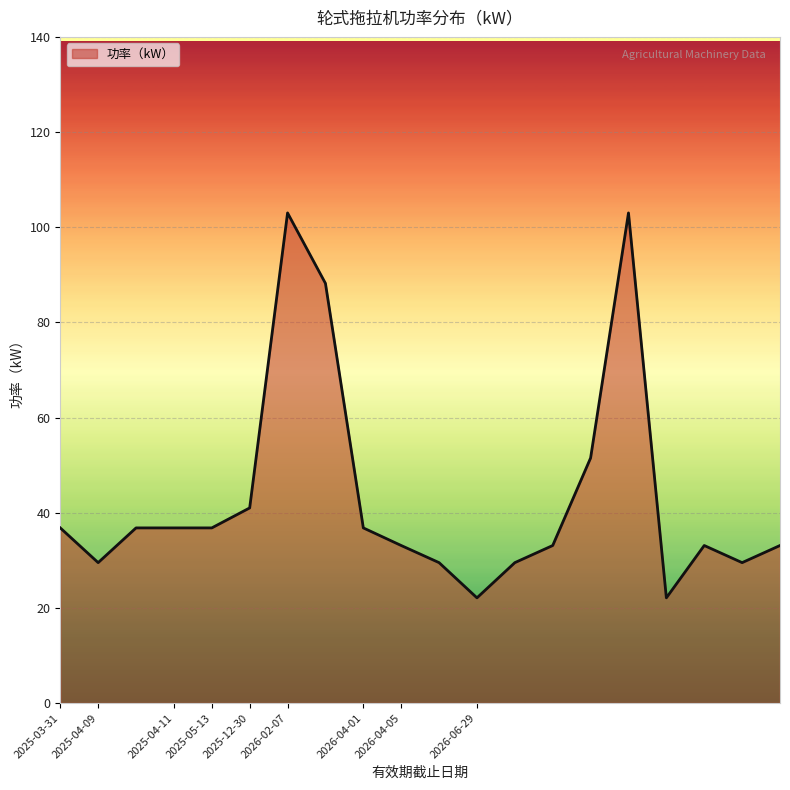

What is the smallest value displayed?

22.1